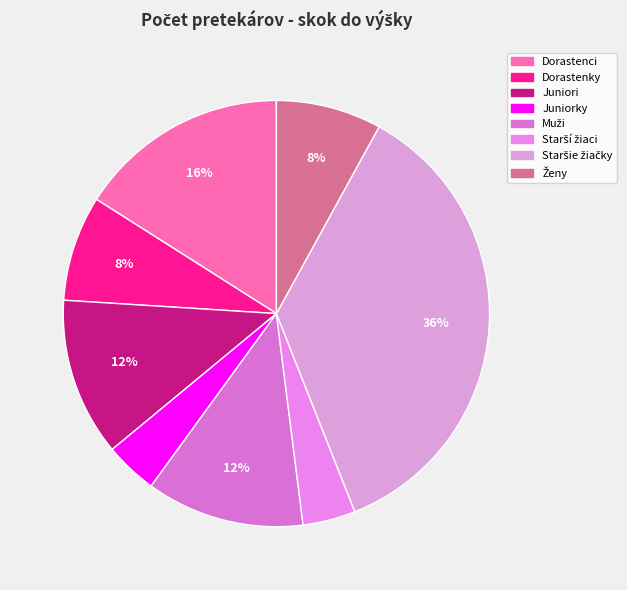

Count the number of slices in the pie.

8